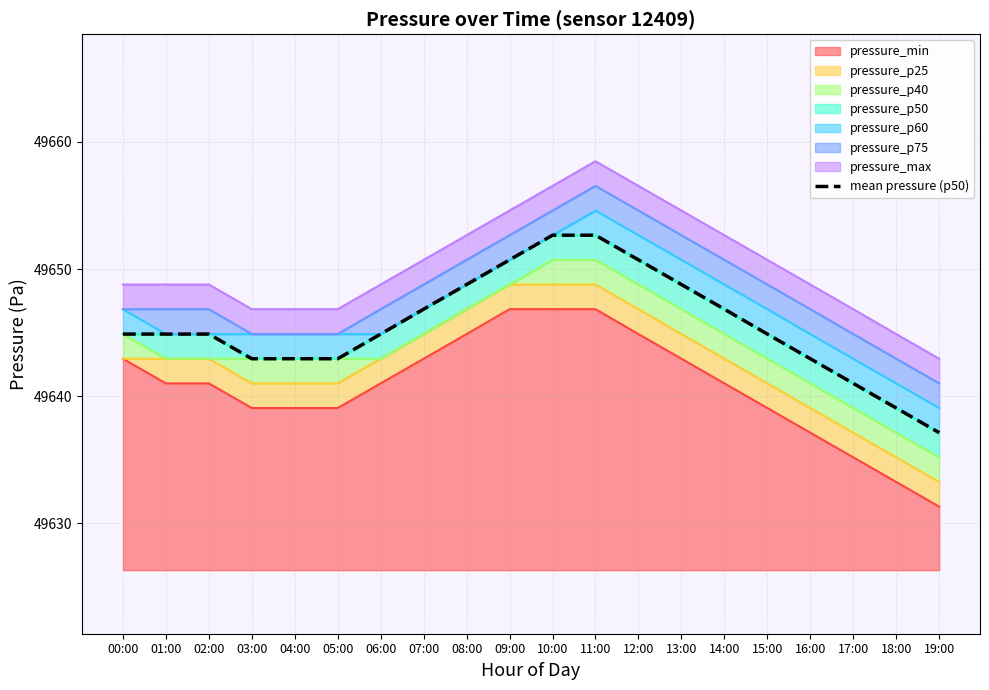

Which category has the lowest value across all series?

19:00